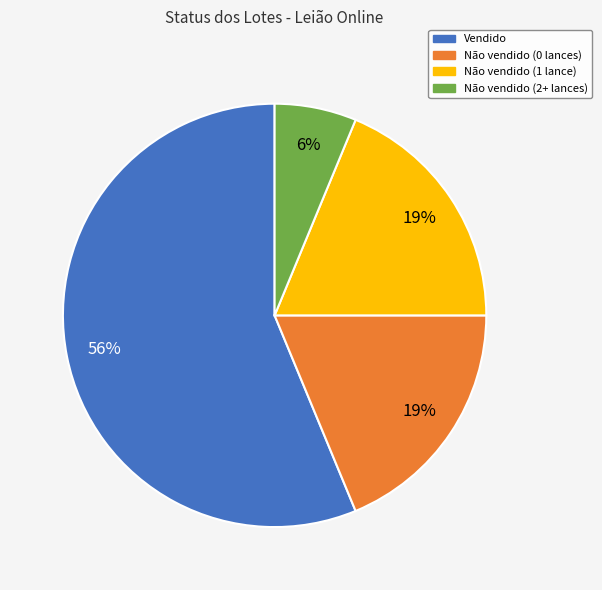

Which has a higher value, Não vendido (0 lances) or Vendido?

Vendido